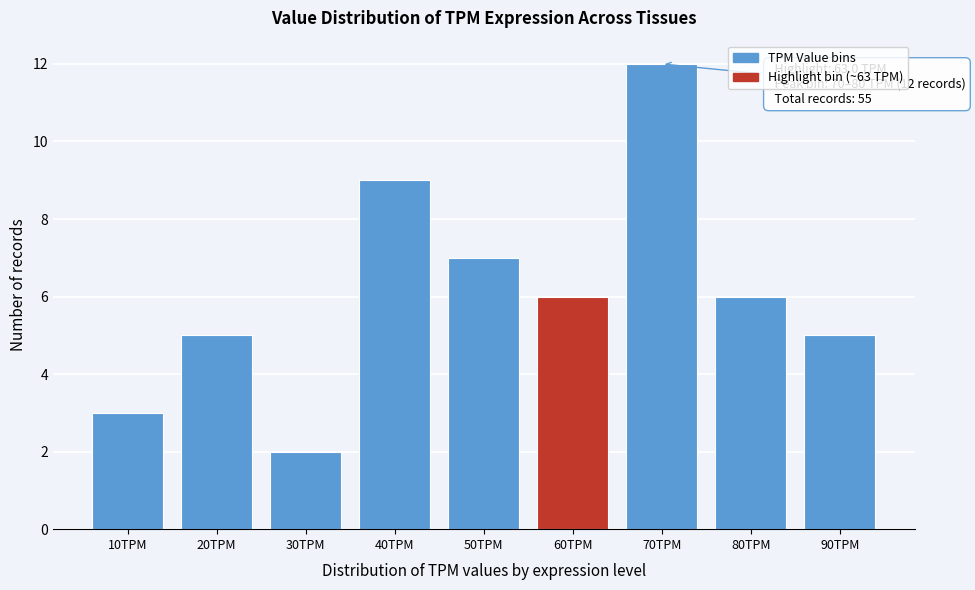

Reading right to left, list all the values displayed in this chart.

90TPM=5	80TPM=6	70TPM=12	60TPM=6	50TPM=7	40TPM=9	30TPM=2	20TPM=5	10TPM=3